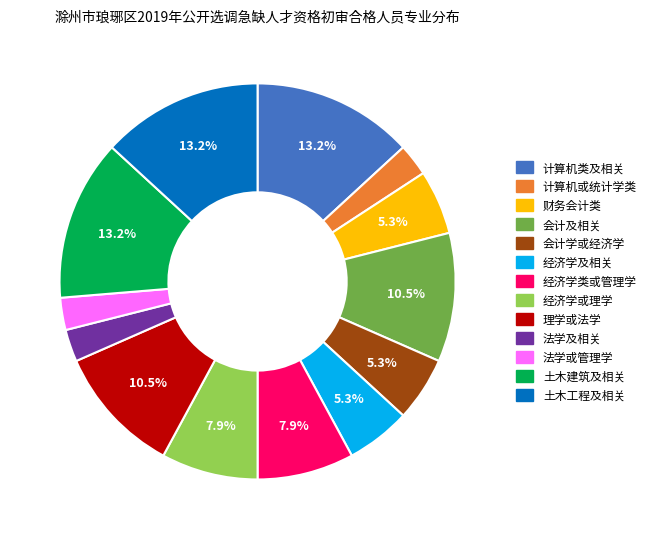

Count the number of slices in the pie.

13